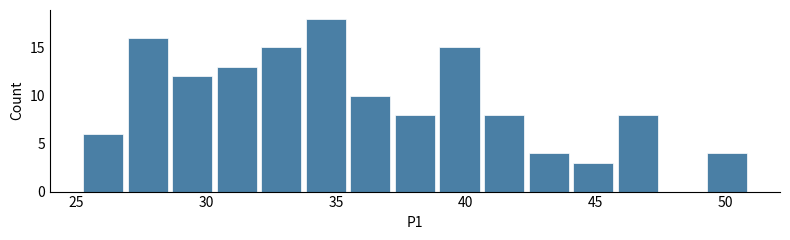

Read against the x-axis, roughly where is the centre of the tallest bar?

34.5